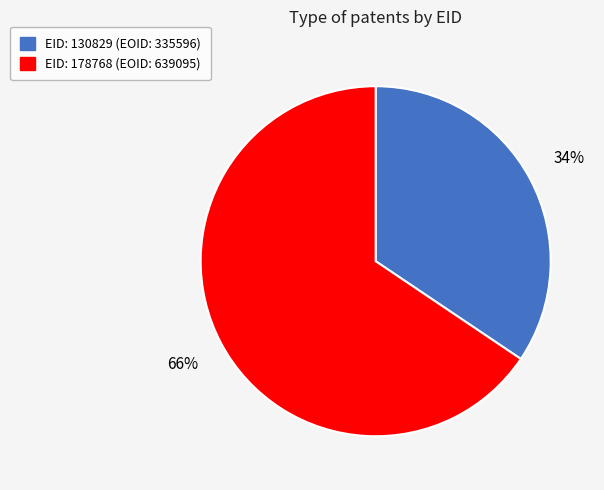

To the nearest percent, what is the average slice percentage?

50%